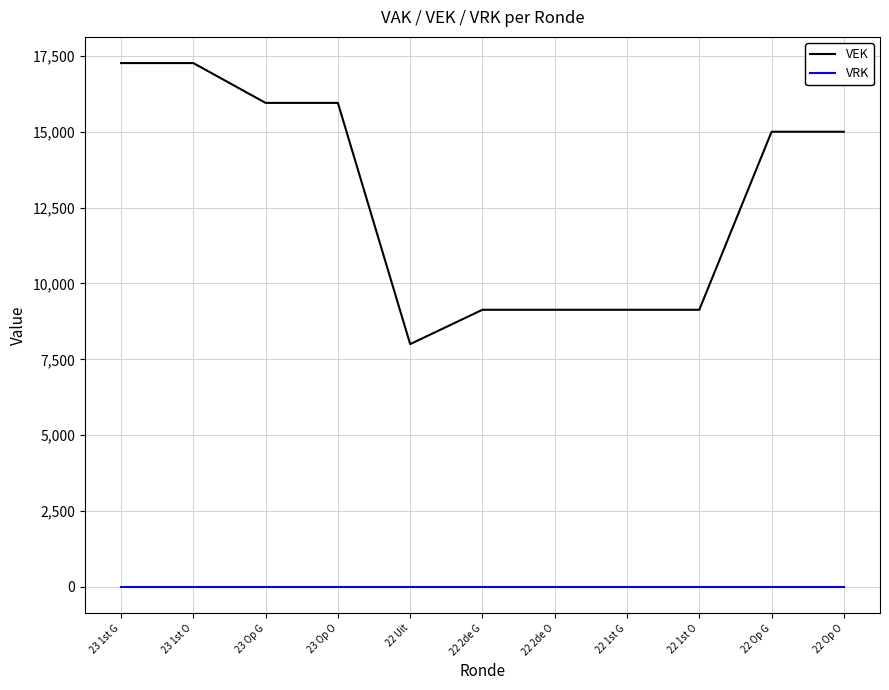

What is the difference between the maximum and minimum values in the VEK series?

9262